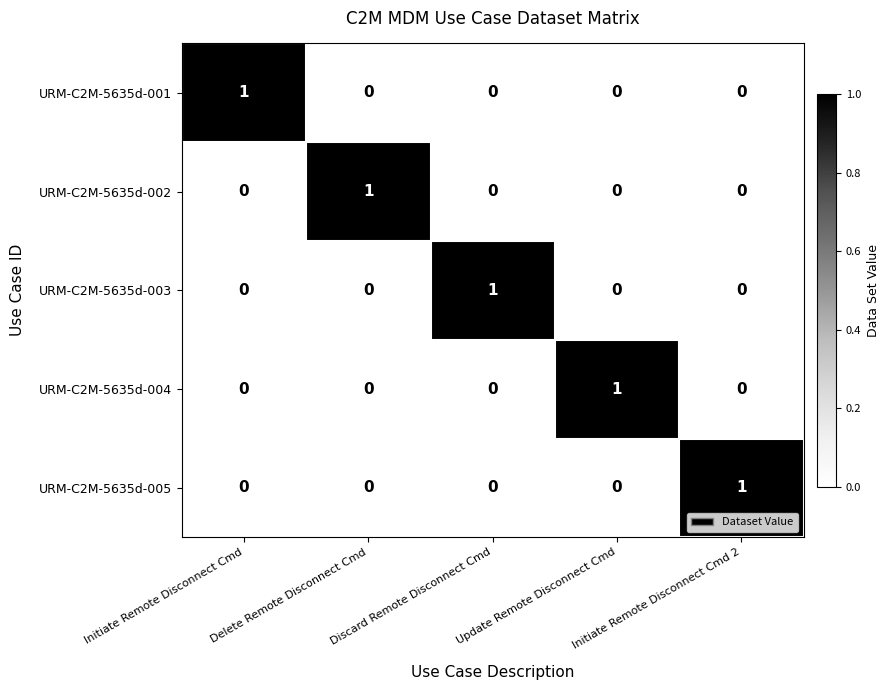

How many URM-C2M-5635d-004 values are between 0 and 1?

5